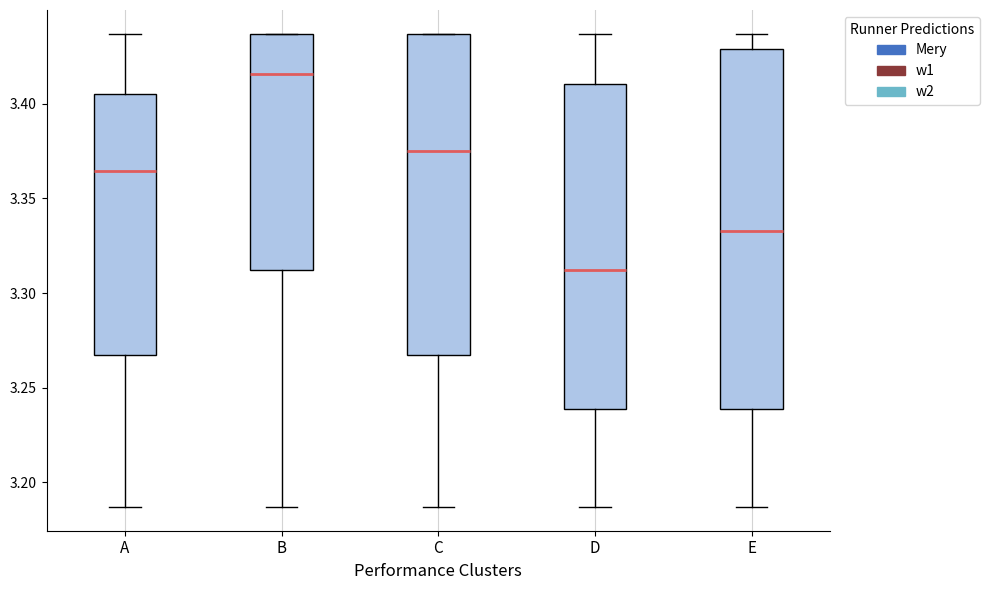

Which box's median line is the lowest?

D